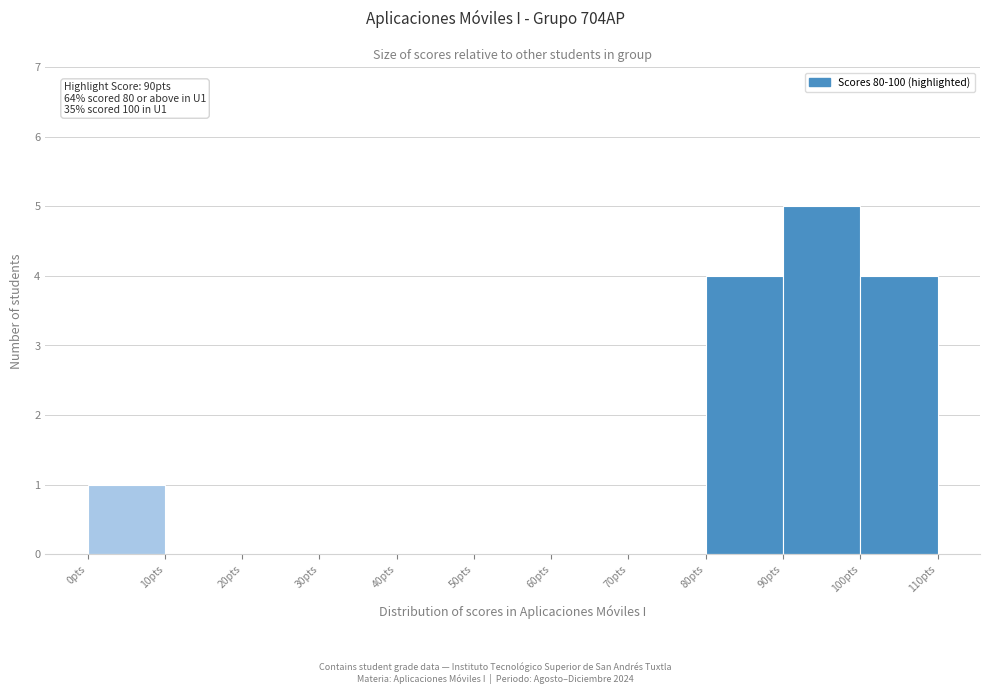

Over which range of the x-axis is the bar tallest?

90 to 100